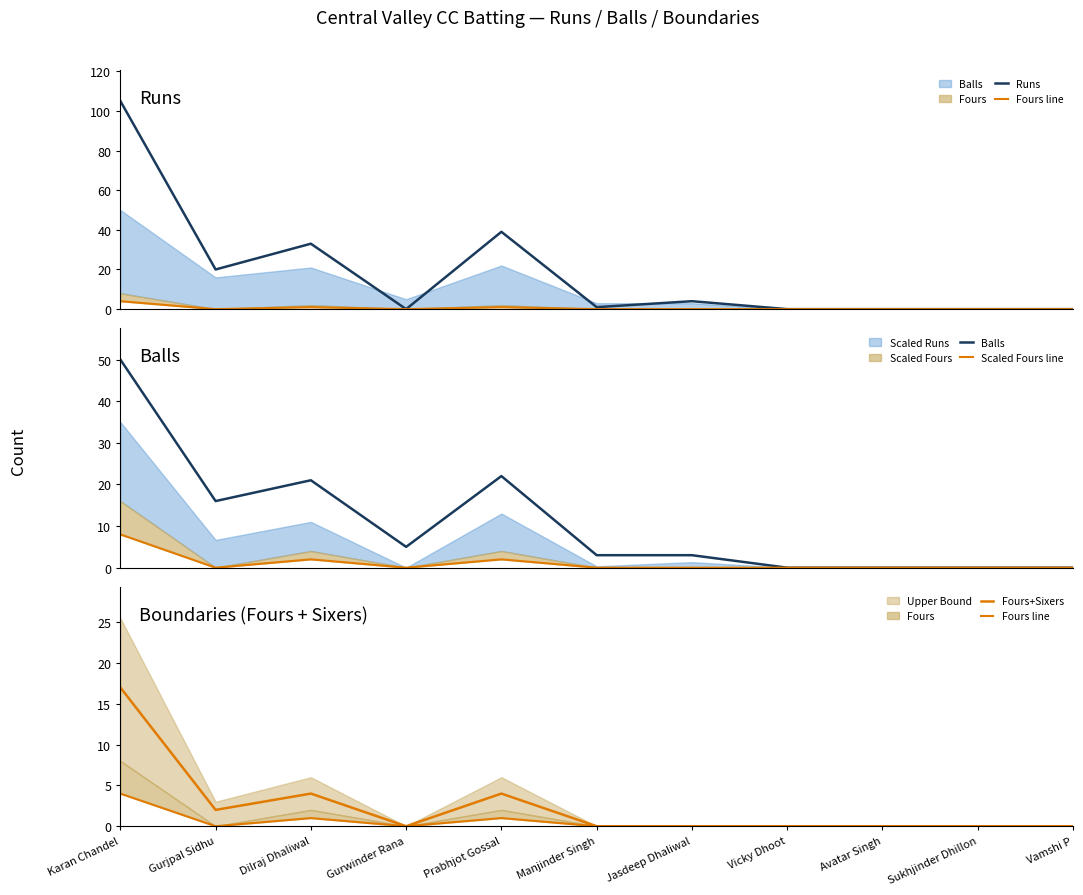

How many interior local valleys does the Fours+Sixers series have?

2